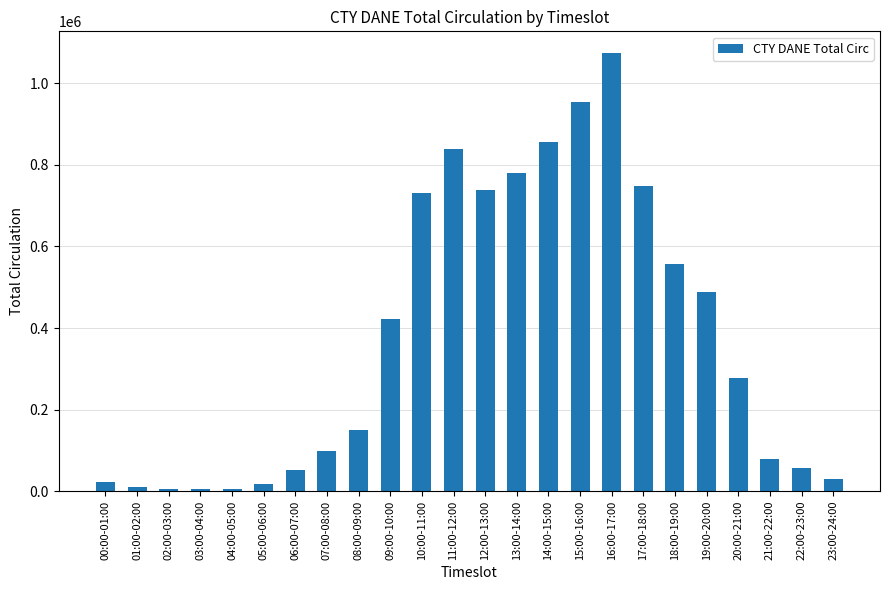

What is the average value?

375154